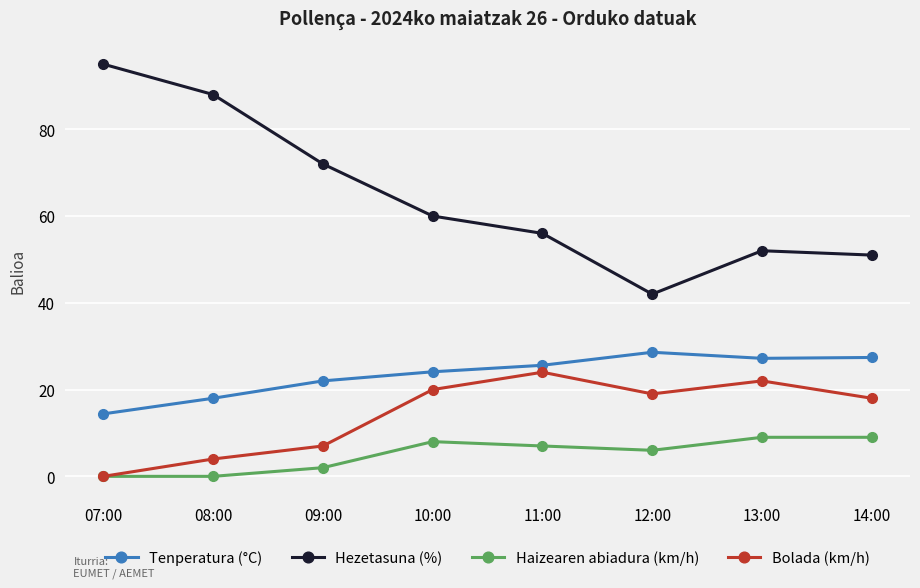

Rank the series at 10:00 from lowest to highest value.

Haizearen abiadura (km/h), Bolada (km/h), Tenperatura (°C), Hezetasuna (%)